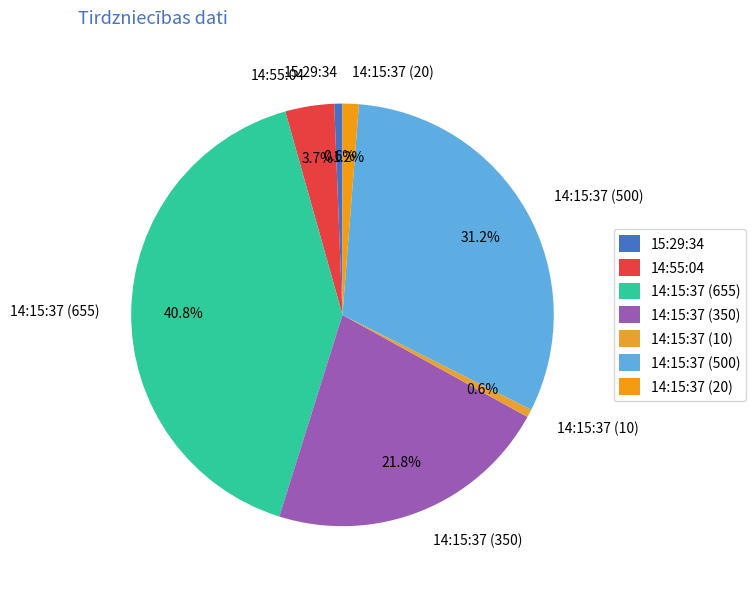

Between 14:15:37 (10) and 14:15:37 (655), which is larger?

14:15:37 (655)